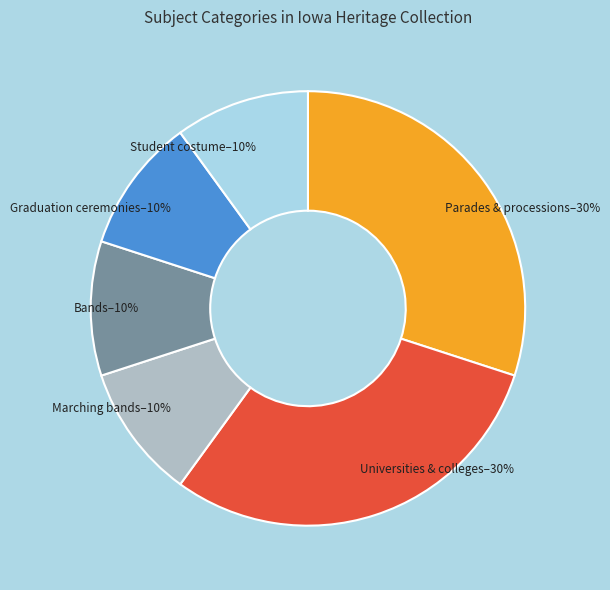

To the nearest percent, what portion does Universities & colleges represent?

30%